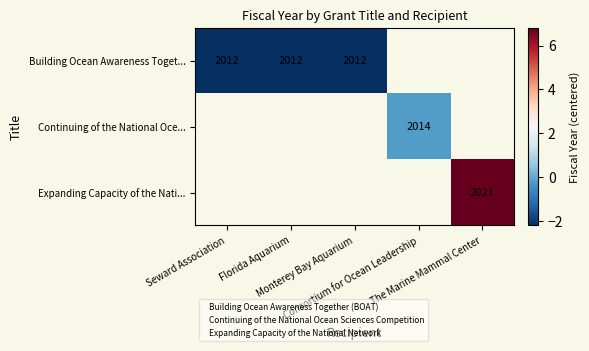

Which label corresponds to the smallest value in the chart?

Seward Association